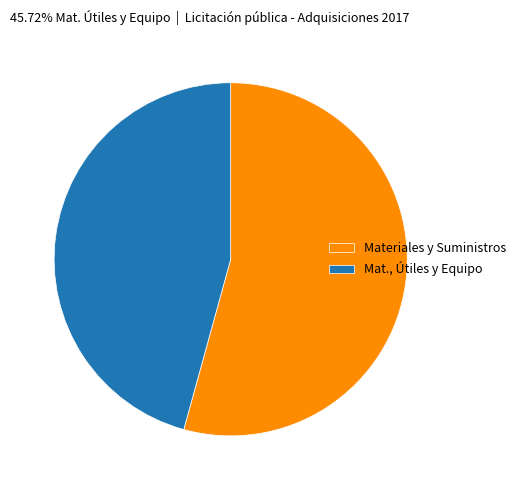

Count the number of slices in the pie.

2